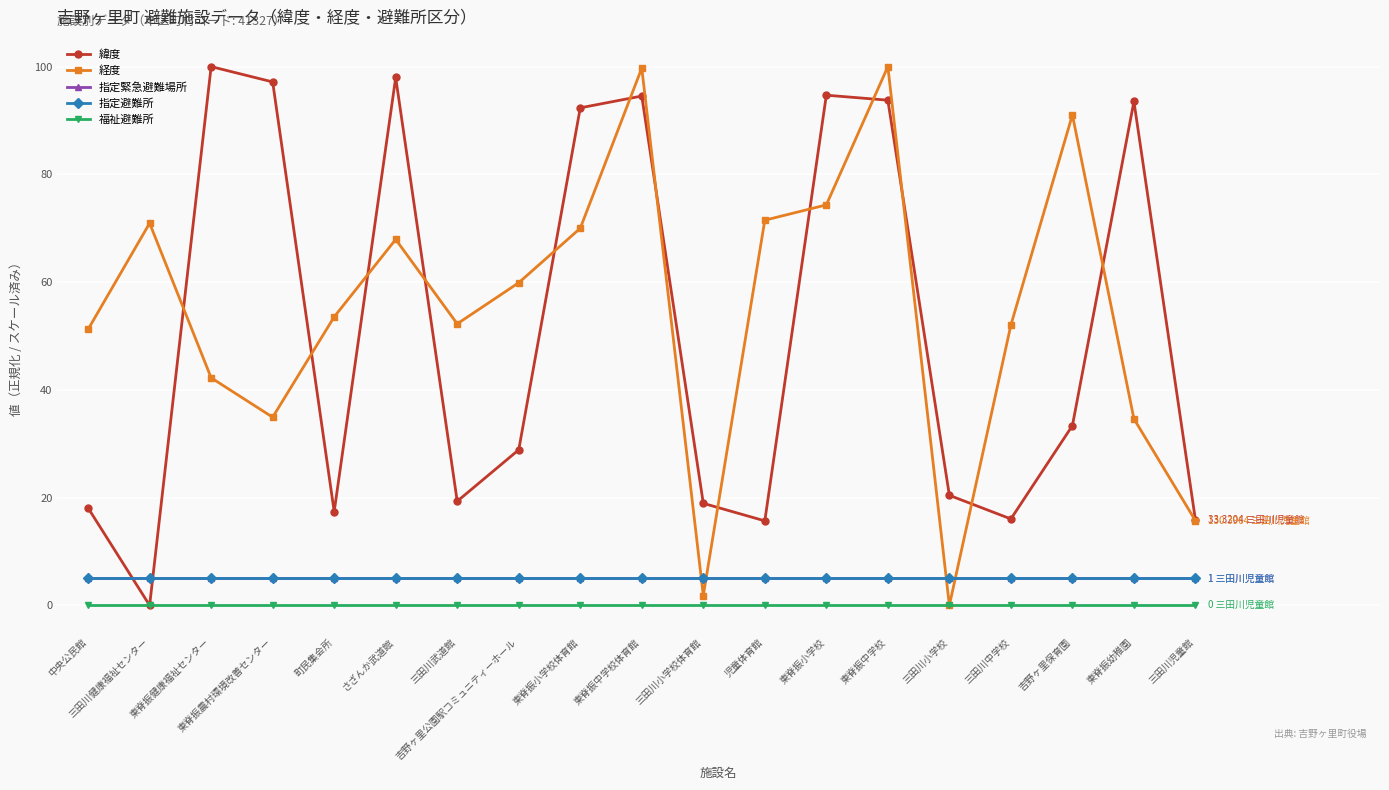

What is the total value across all series at さざんか武道館?

175.9